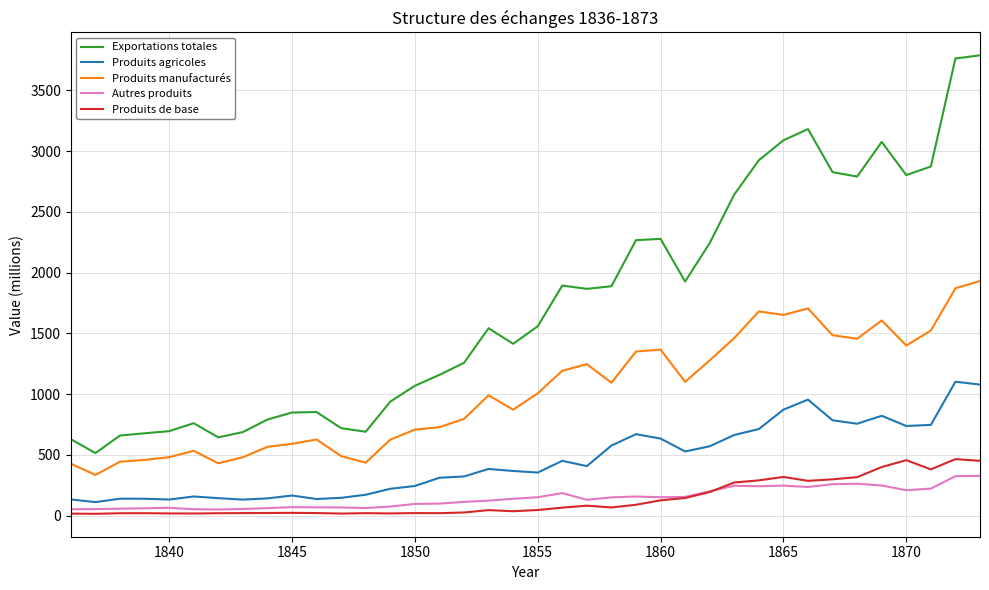

What is the smallest value displayed?

14.9